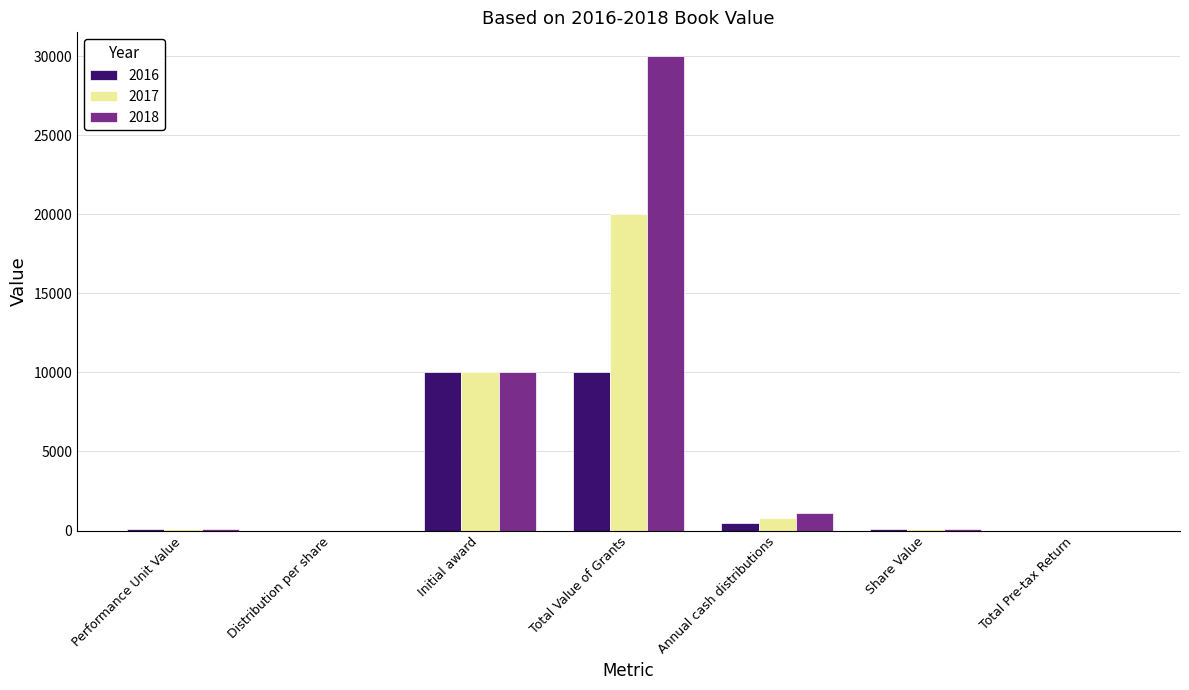

What value does the 2018 series have at Total Value of Grants?

30000.0